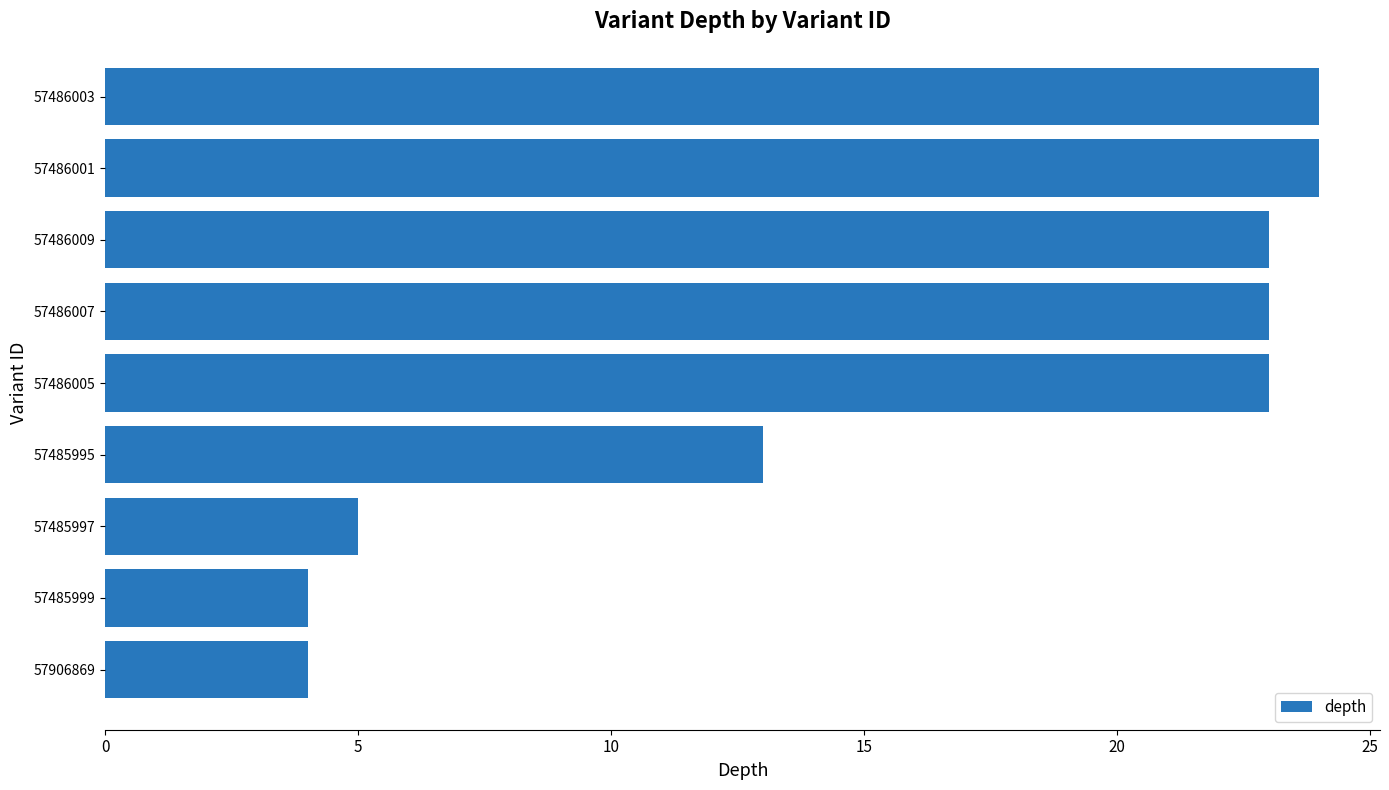

What is the smallest value displayed?

4